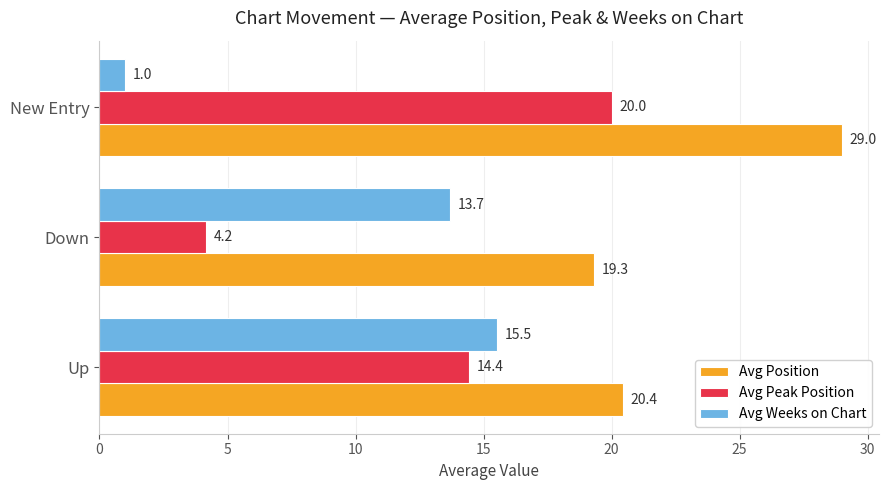

Is it true that Avg Weeks on Chart equals 24.1 at Up?

False